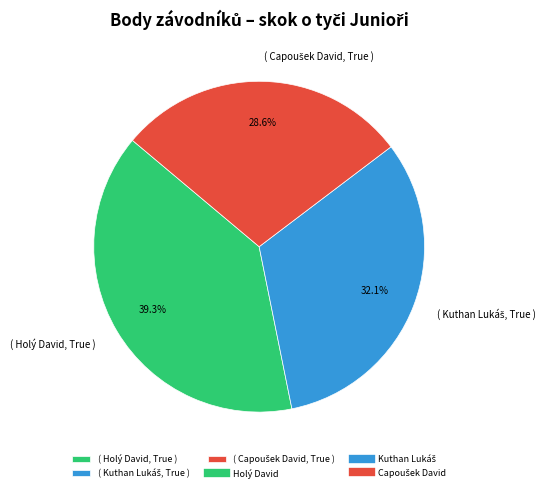

Is there any slice that represents more than half of the pie?

No